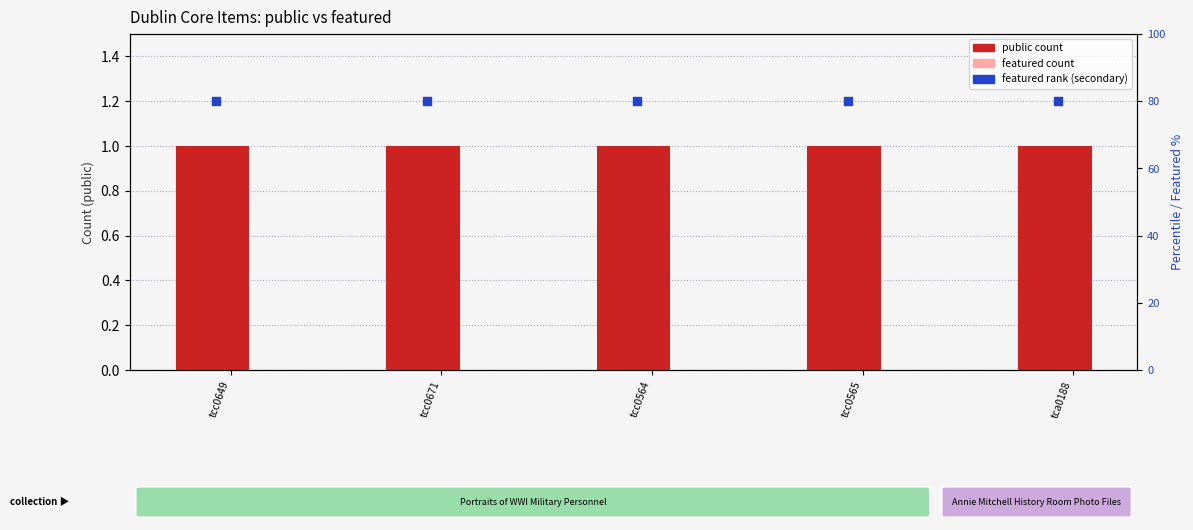

At how many categories does at least one series exceed 49?

5